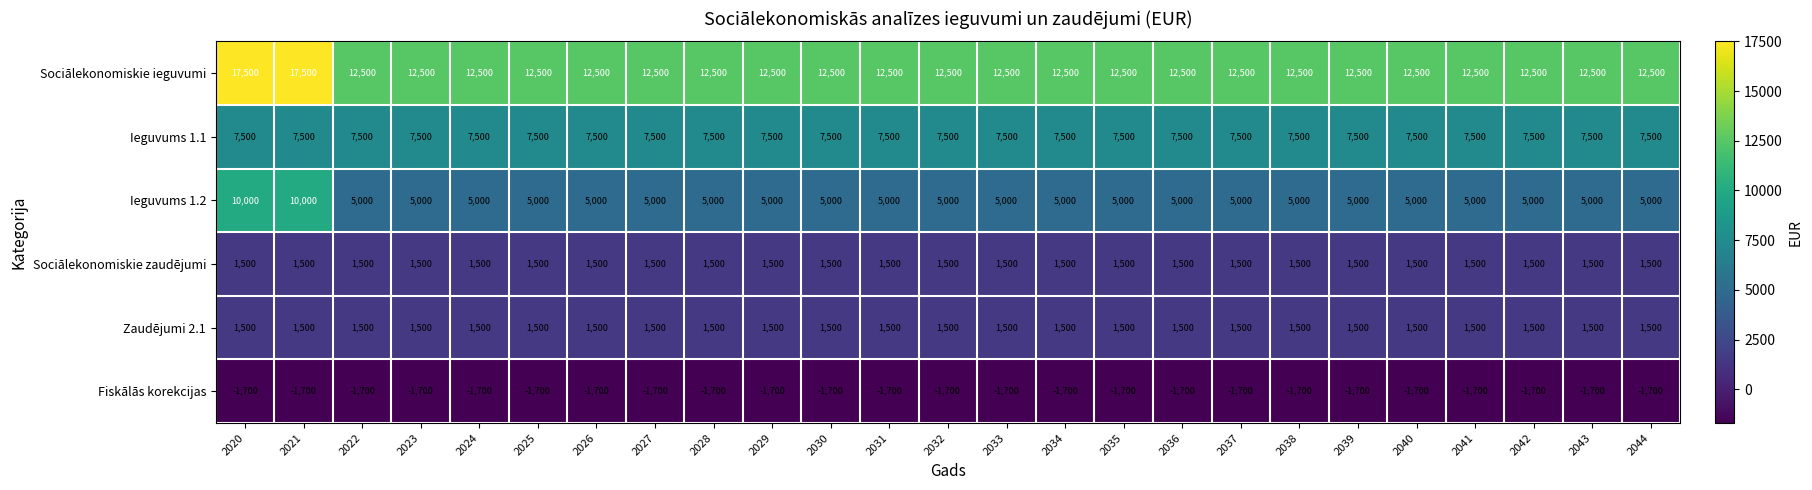

Which series has the largest total across all categories?

Sociālekonomiskie ieguvumi